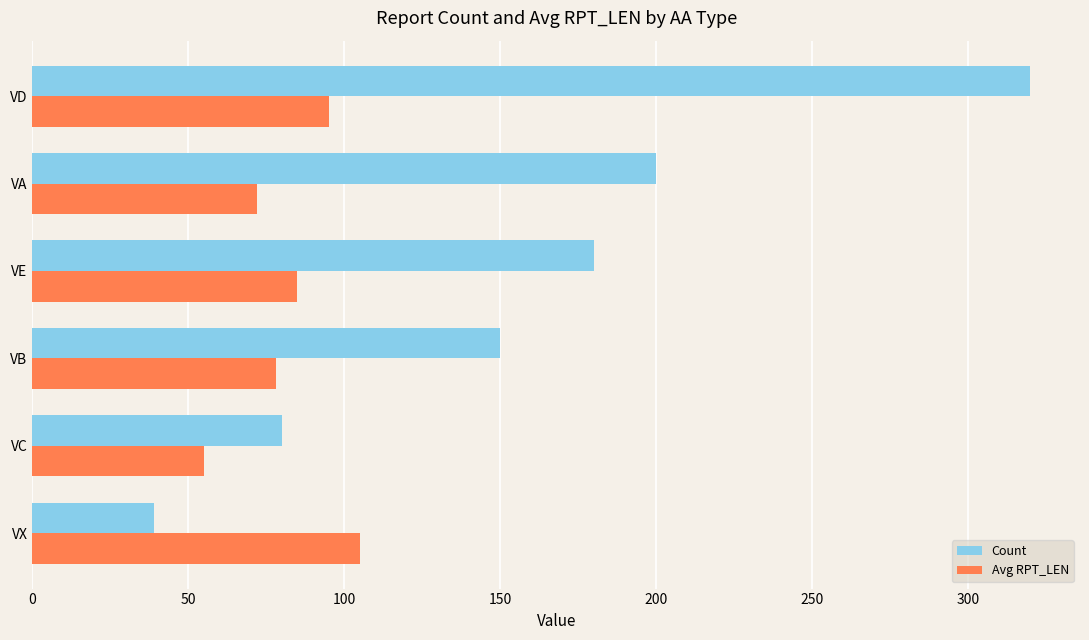

Which series has the largest total across all categories?

Count